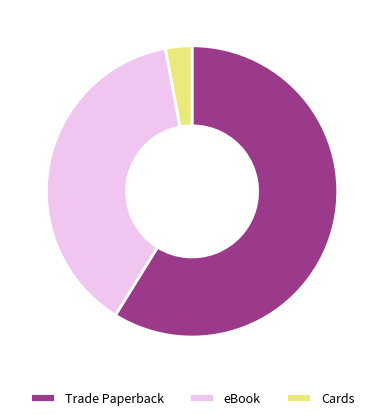

What percentage is the Cards slice, to the nearest percent?

3%